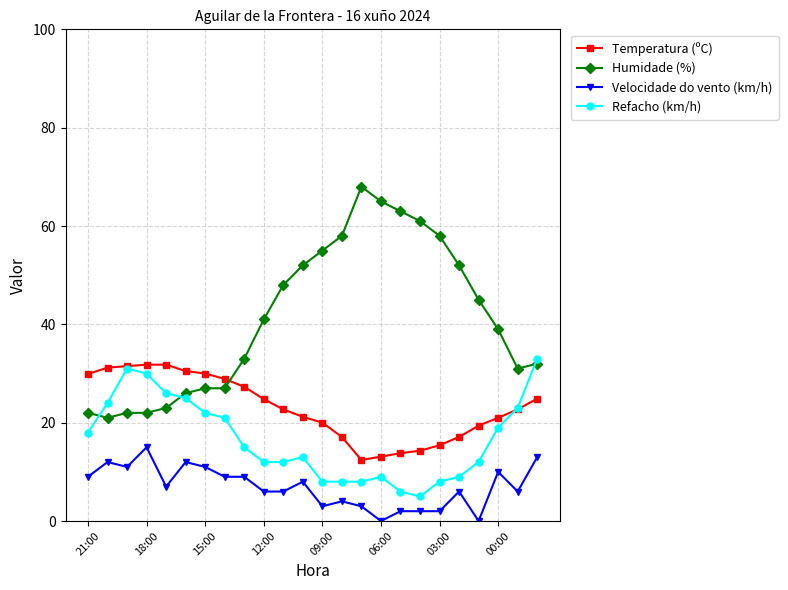

How many values in the Temperatura (ºC) series exceed 22?

13